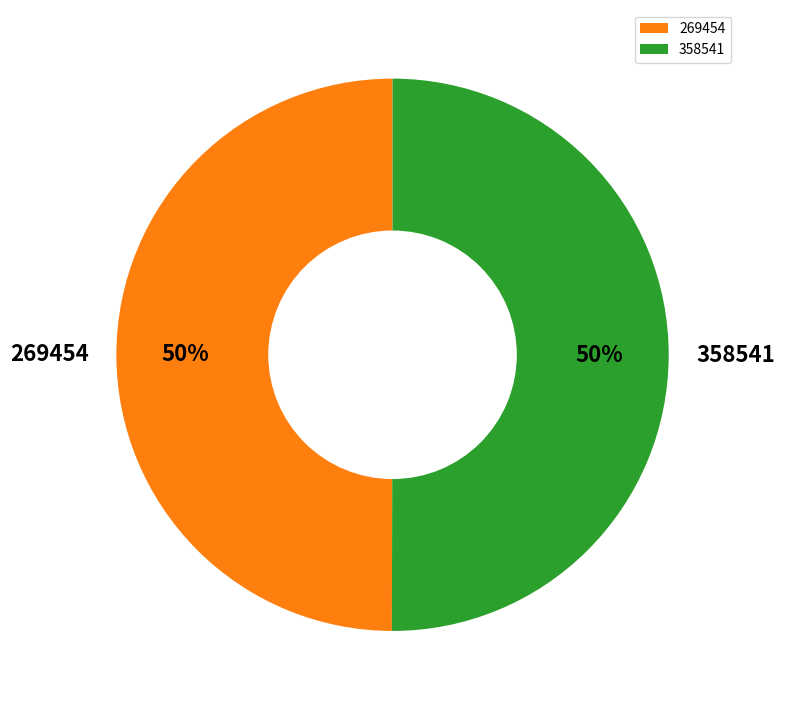

What is the ratio of the value at 269454 to the value at 358541?

1.0